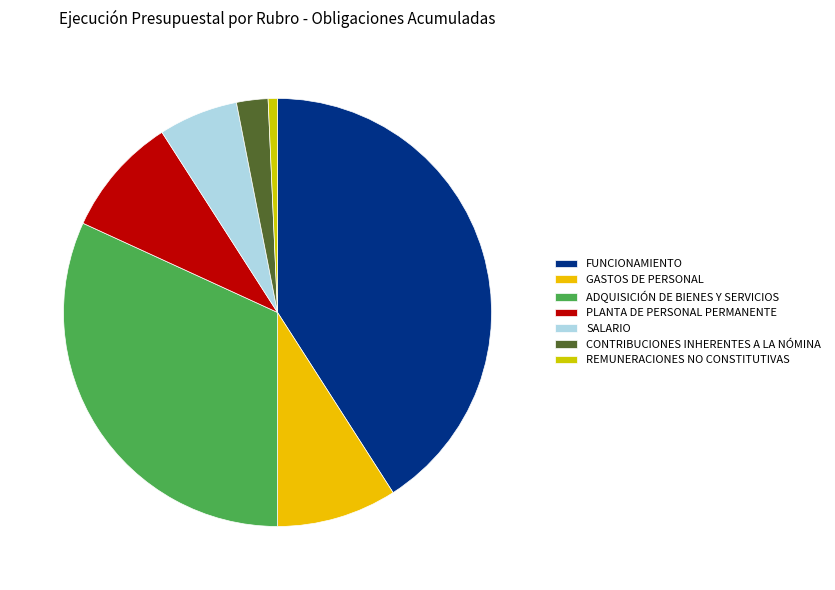

What portion of the pie excludes GASTOS DE PERSONAL?

90.9%